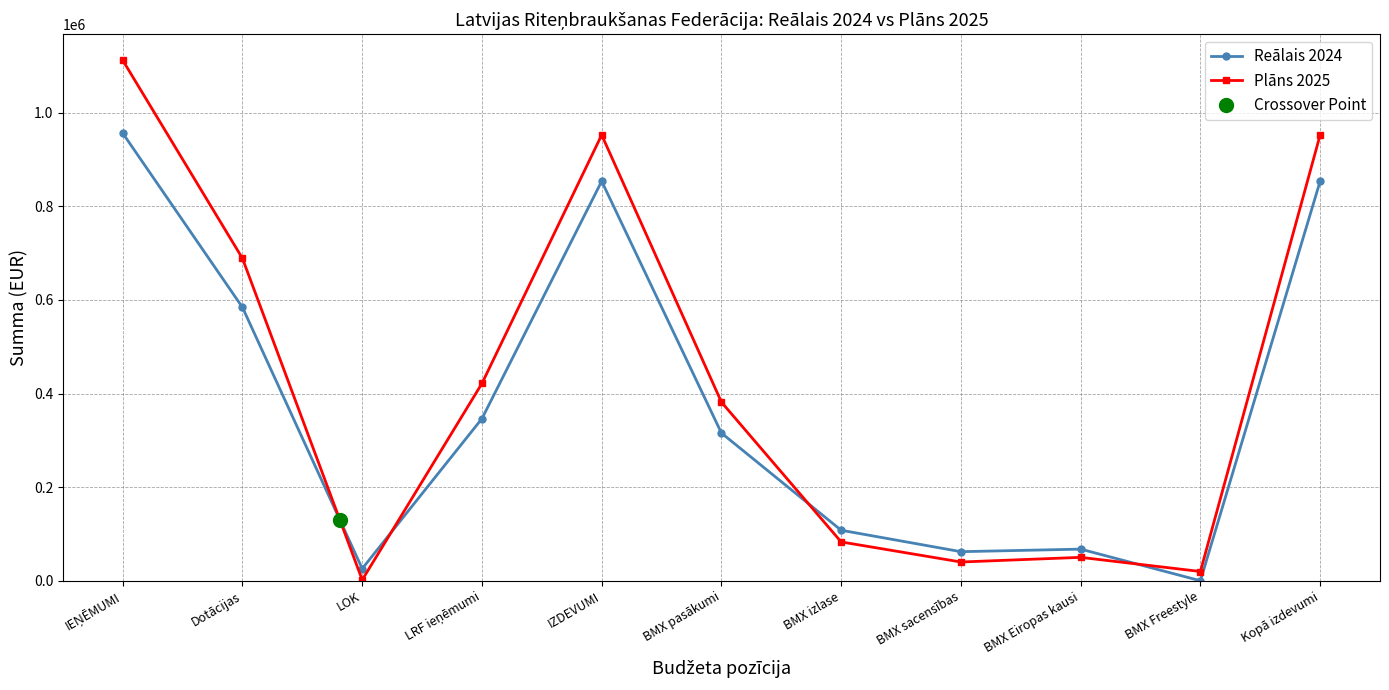

What is the difference between the highest and lowest values at Dotācijas?

104722.5